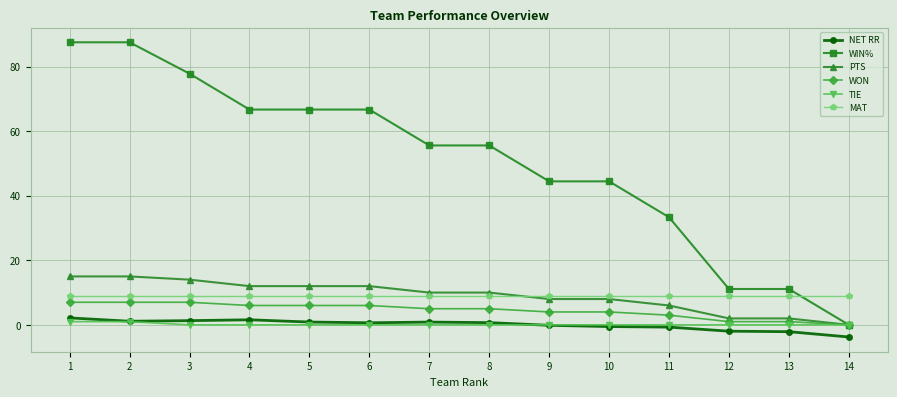

What is the lowest value of the NET RR series?

-3.8